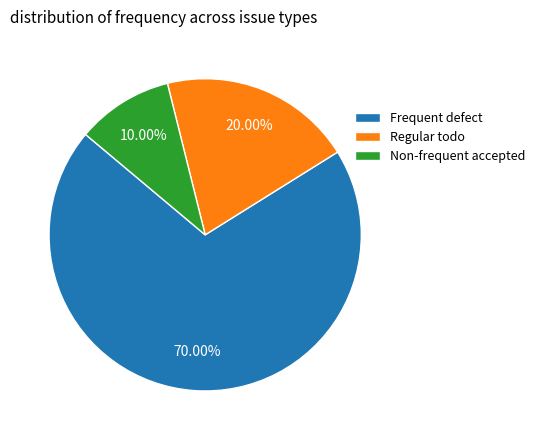

Rank the categories by value from highest to lowest.

Frequent defect, Regular todo, Non-frequent accepted